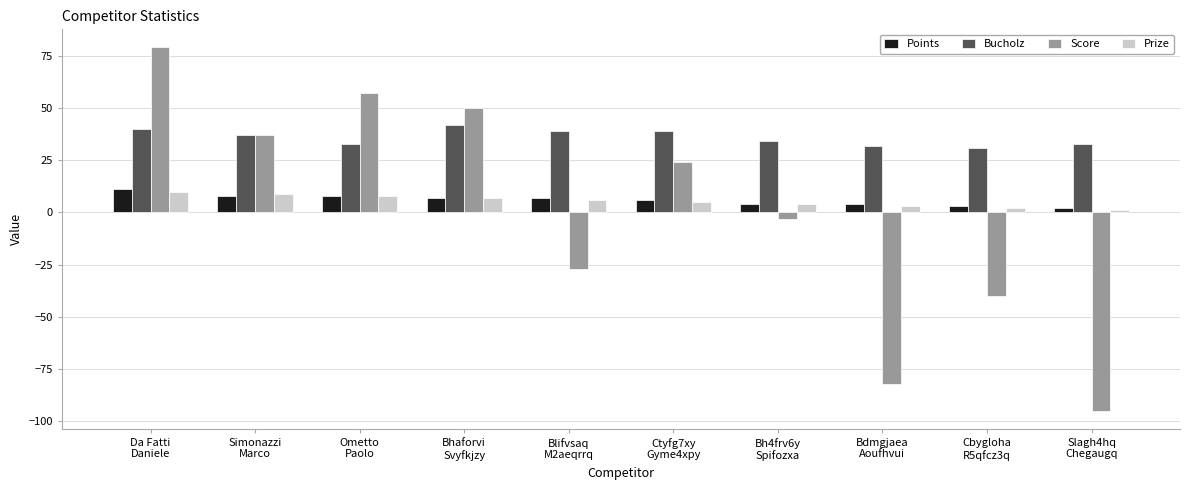

What position from the left is Bdmgjaea
Aoufhvui?

8